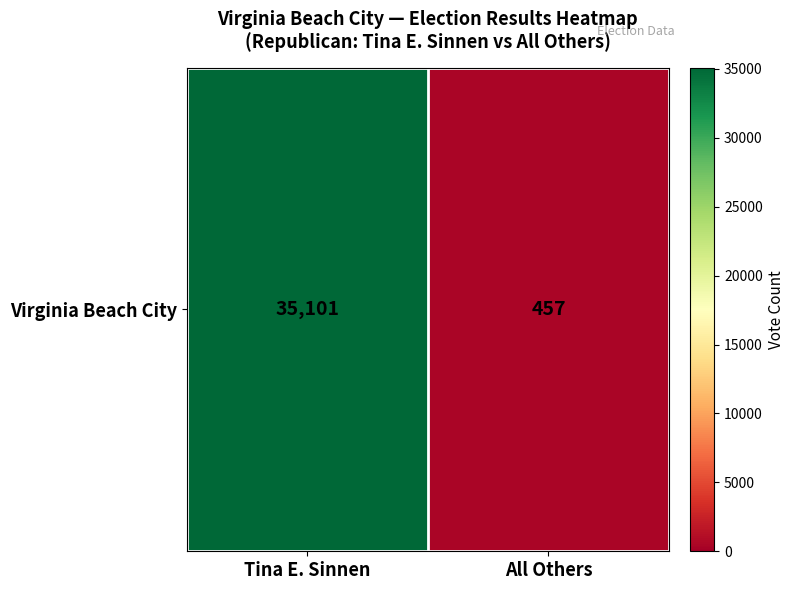

The chart shows a value of 35101 at Tina E. Sinnen. True or false?

True